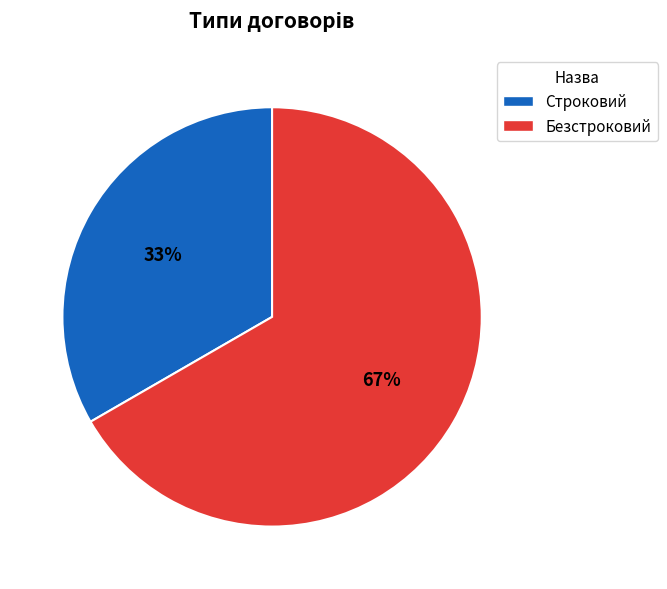

Which slice is the smallest?

Строковий